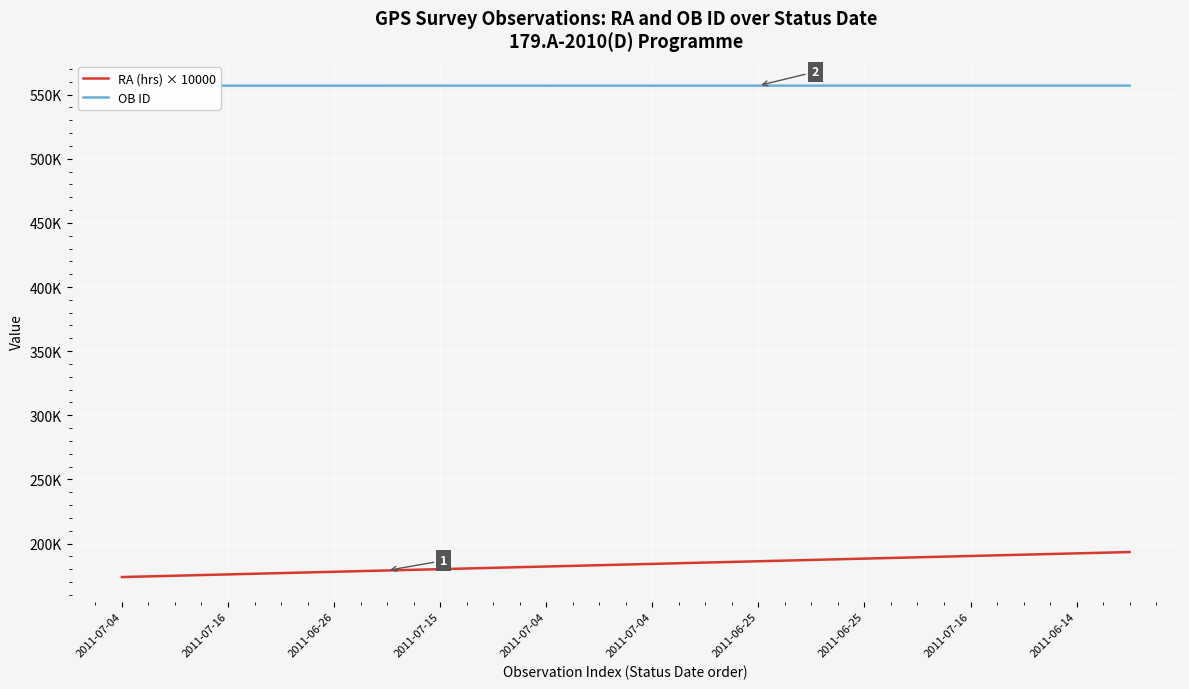

At how many categories does at least one series exceed 354595?

20